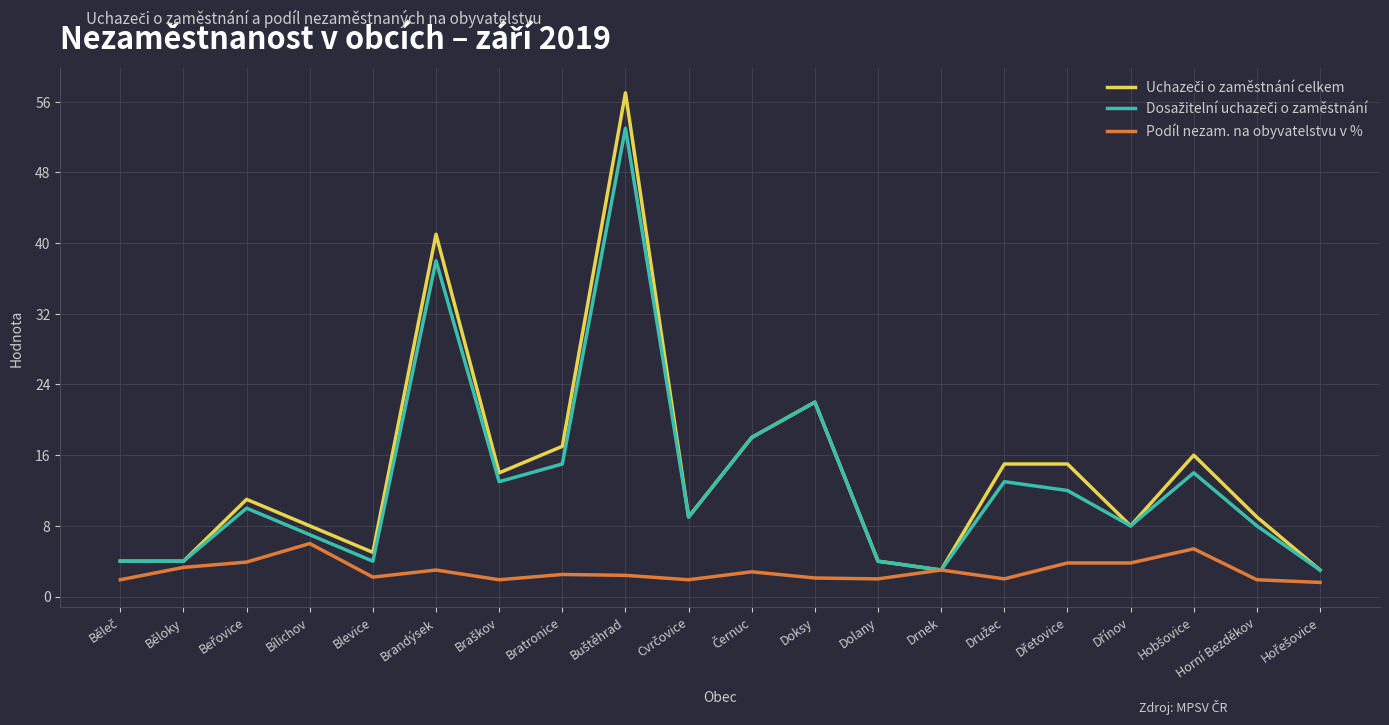

At how many categories does at least one series exceed 33?

2